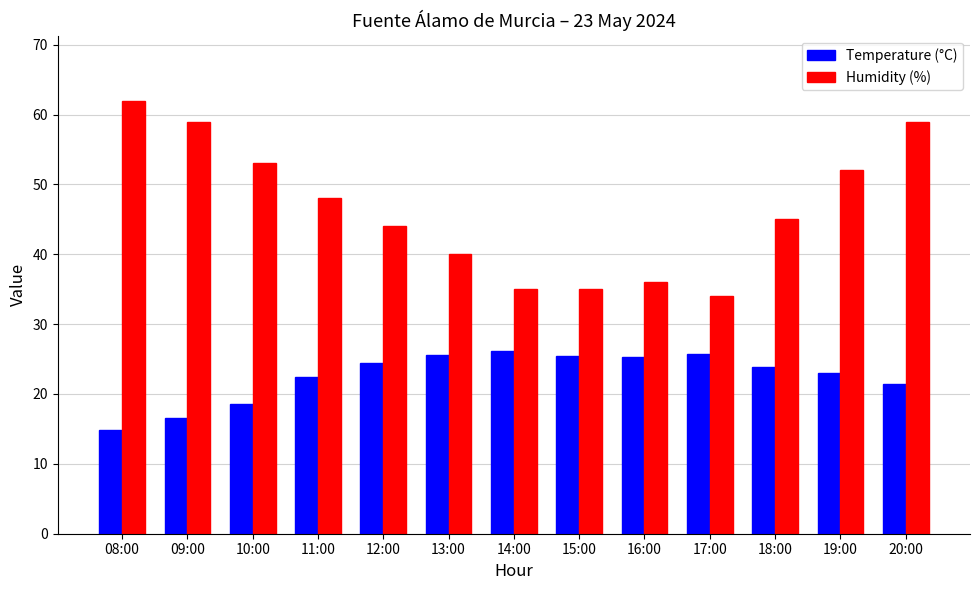

Rank the series at 20:00 from highest to lowest value.

Humidity (%), Temperature (°C)